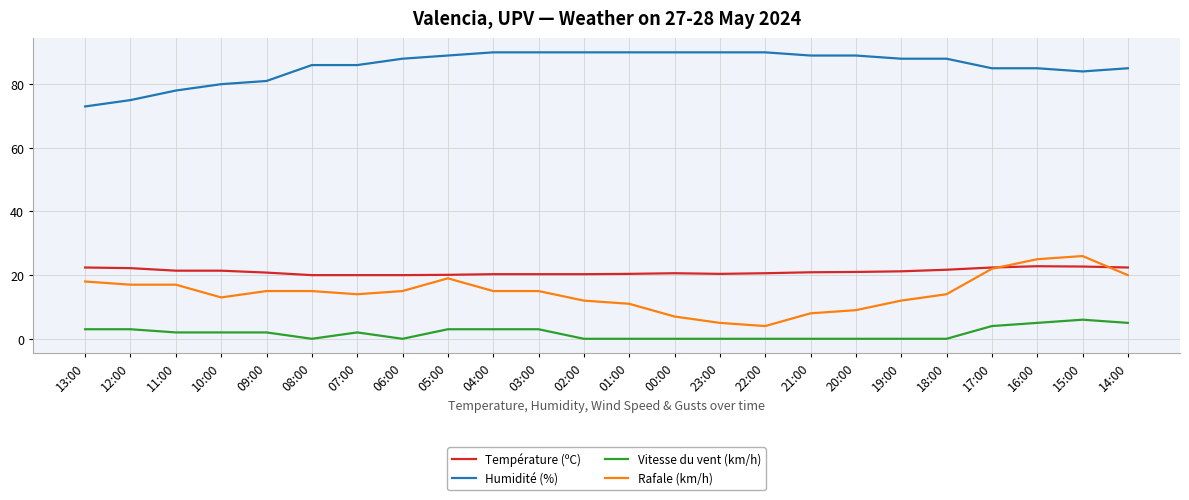

True or false: Humidité (%) and Vitesse du vent (km/h) cross at least once.

False